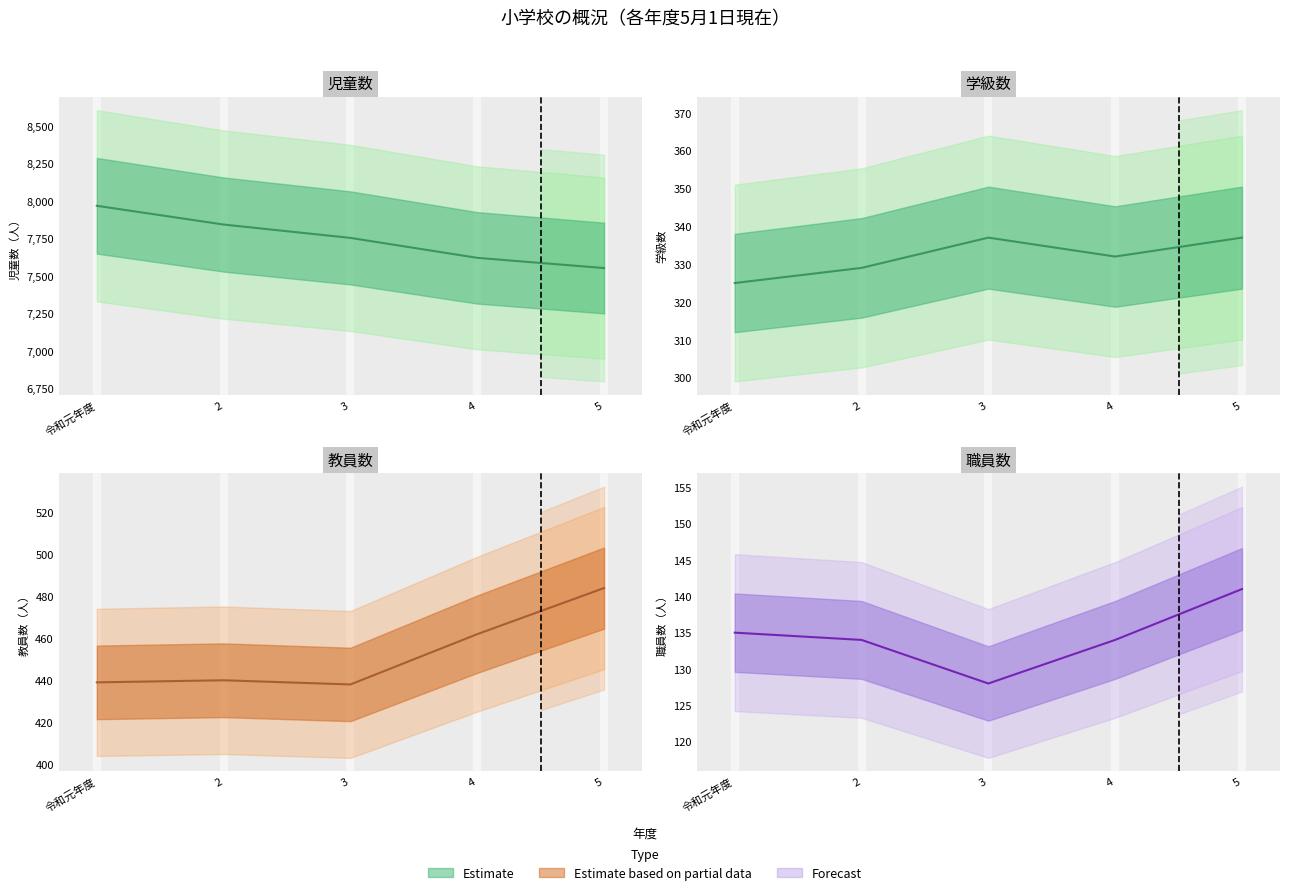

Rank the categories by 学級数 value from highest to lowest.

3, 5, 4, 2, 令和元年度